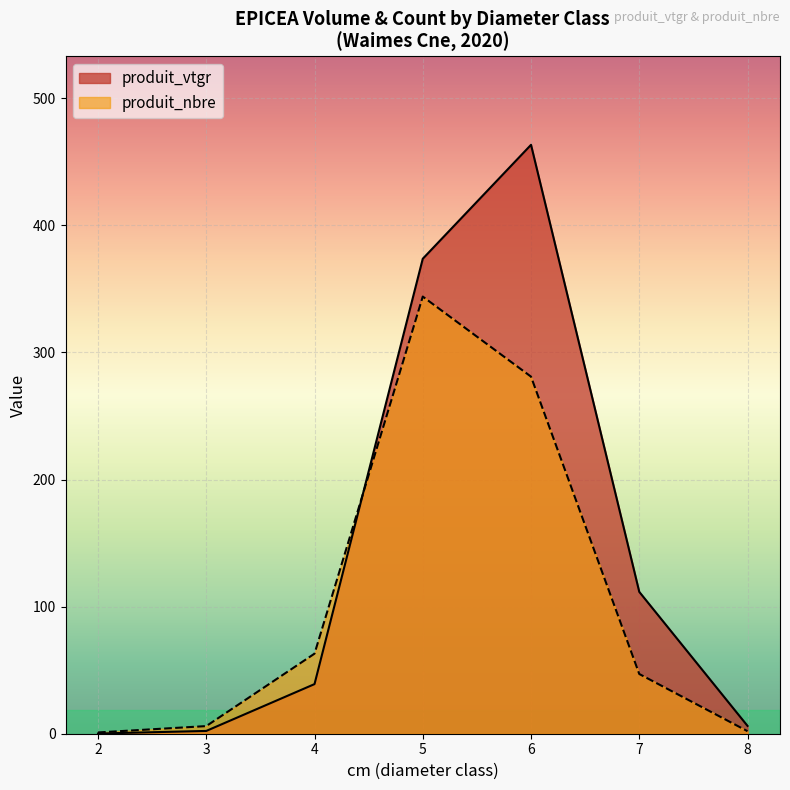

What is the difference between the maximum and minimum values in the produit_vtgr series?

463.3